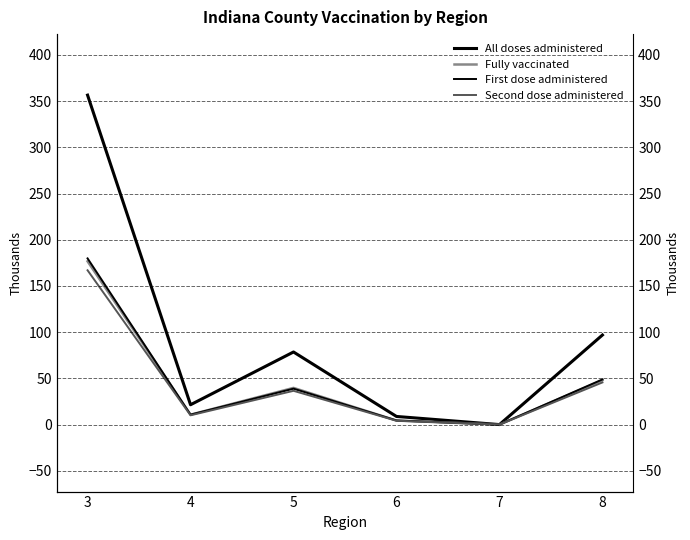

True or false: Second dose administered has a value of 17.1 at 4.

False